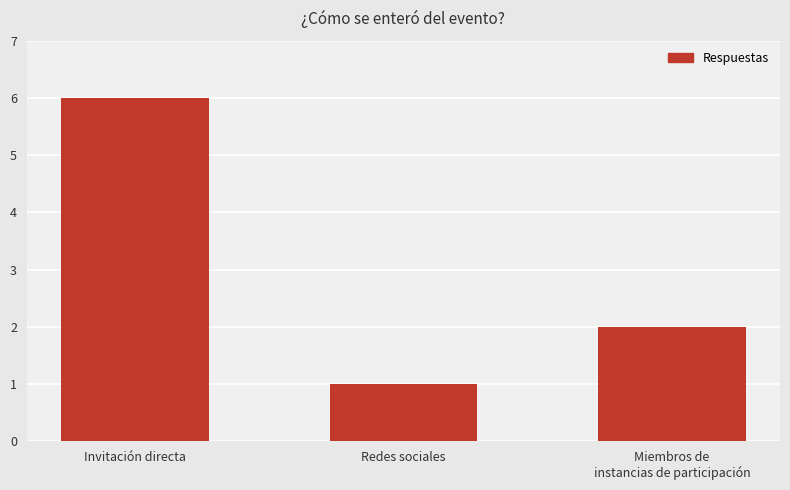

Reading left to right, list all the values displayed in this chart.

Invitación directa=6	Redes sociales=1	Miembros de
instancias de participación=2